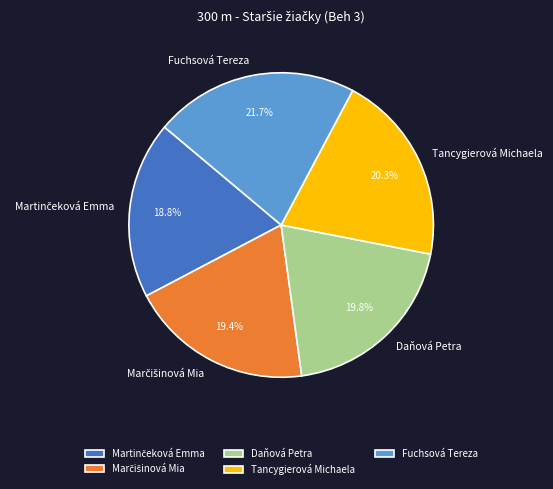

Which slice is the largest?

Fuchsová Tereza